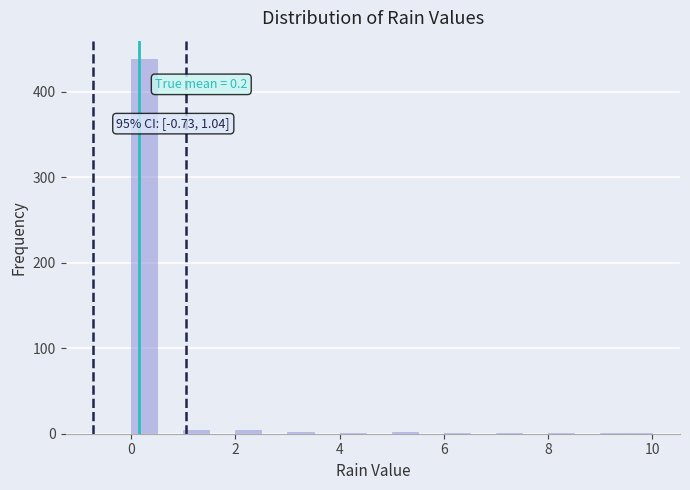

Read against the x-axis, roughly where is the centre of the tallest bar?

0.2